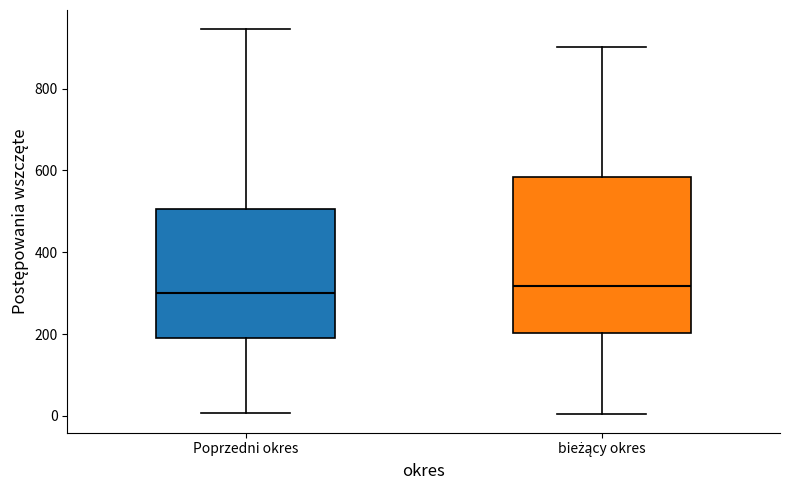

Reading left to right, read every box against the y-axis: the position of its median line, the range the box covers, and the ends of its whiskers. The values are not printed on the chart, so give them approximately, as read against the axis.

Poprzedni okres: median 300, box 200 to 500, whiskers 0 to 940
bieżący okres: median 320, box 200 to 580, whiskers 0 to 900